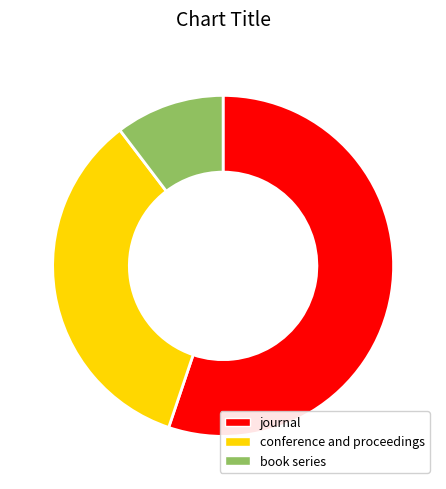

Rank the categories by value from highest to lowest.

journal, conference and proceedings, book series